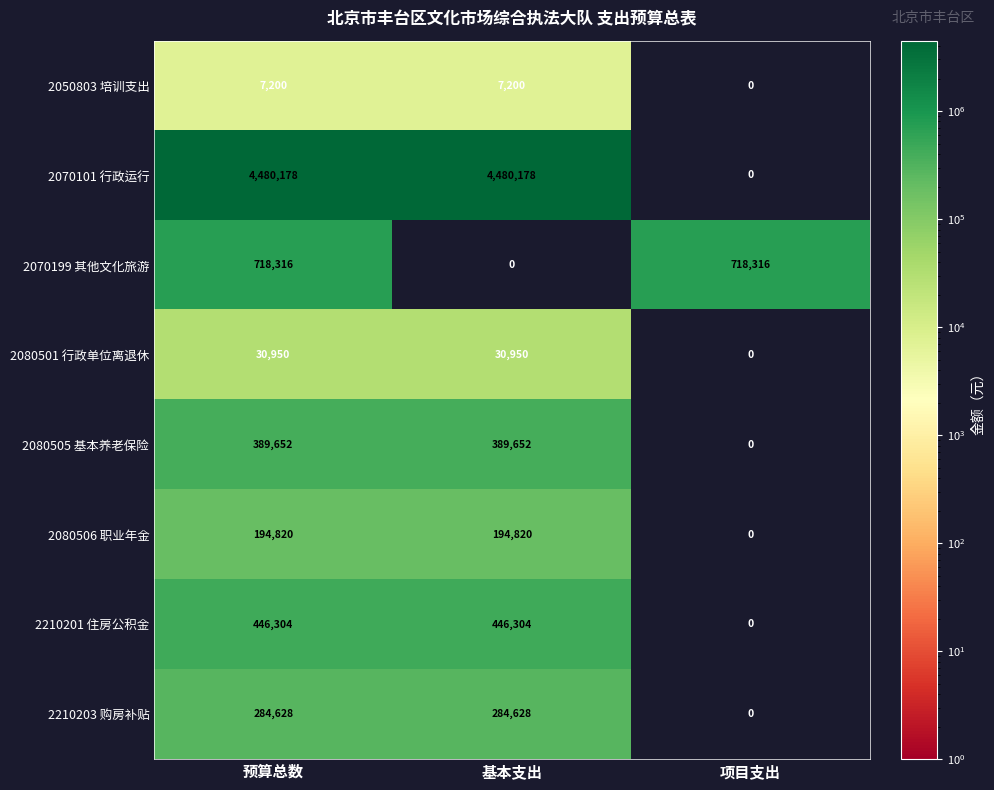

At which label does 2050803 培训支出 reach its minimum?

项目支出